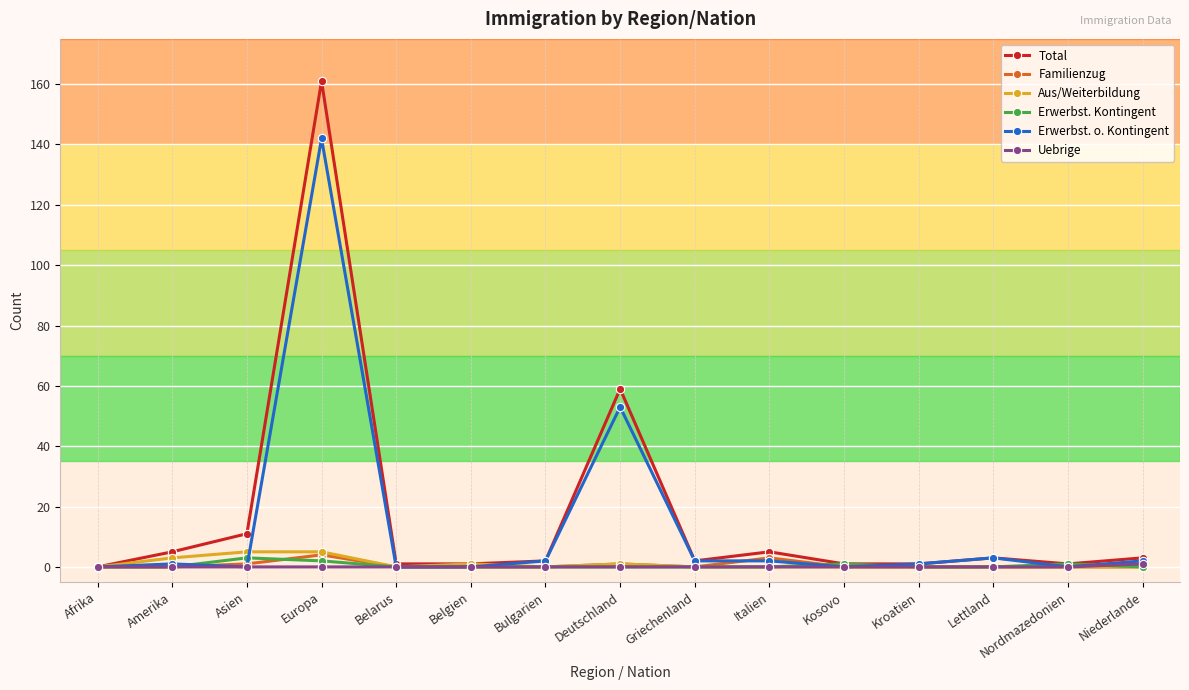

What is the greatest value displayed?

161